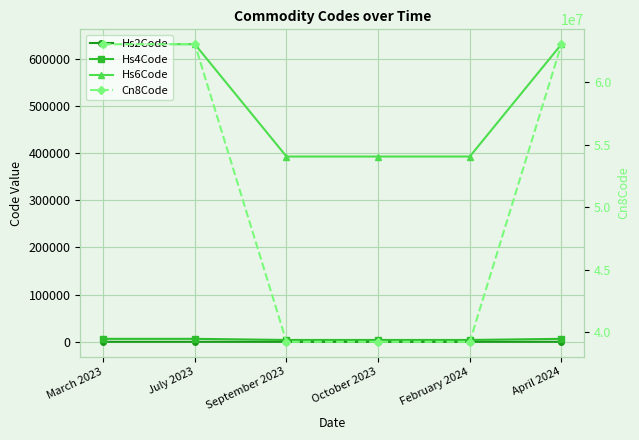

Reading left to right, transcribe all the data shown in this chart.

Hs2Code: 63	63	39	39	39	63
Hs4Code: 6303	6303	3924	3924	3924	6303
Hs6Code: 630392	630399	392490	392490	392490	630319
Cn8Code: 63039210	63039990	39249000	39249000	39249000	63031900